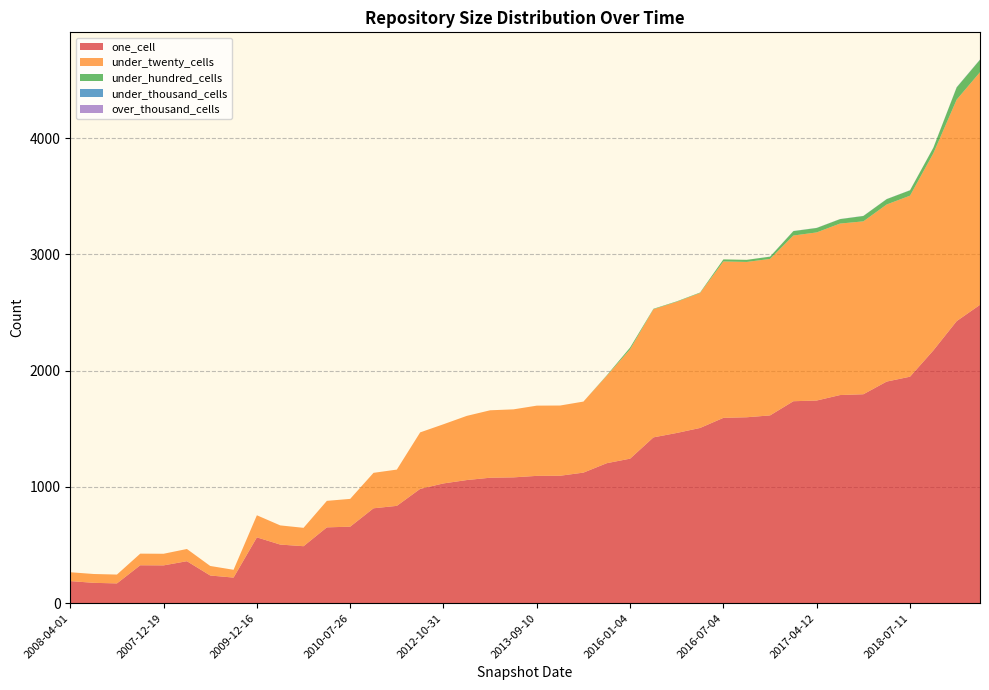

Reading left to right, extract all data points from this chart.

one_cell: 2008-04-01=190	2009-04-06=175	2008-12-17=170	2008-04-01=326	2007-12-19=325	2008-06-27=361	2008-10-10=238	2009-09-25=220	2009-12-16=566	2012-03-26=504	2012-01-18=490	2010-04-01=652	2010-07-26=658	2011-02-21=816	2011-06-10=837	2012-07-13=983	2012-10-31=1030	2013-02-20=1059	2013-05-21=1079	2013-07-09=1082	2013-09-10=1095	2013-12-20=1096	2014-03-28=1123	2014-09-08=1204	2016-01-04=1243	2015-01-19=1426	2015-04-09=1464	2015-07-03=1507	2016-07-04=1594	2016-04-05=1599	2016-10-07=1615	2017-07-24=1737	2017-04-12=1743	2017-10-12=1790	2017-12-22=1797	2018-04-09=1906	2018-07-11=1948	2019-01-01=2174	2019-07-01=2426	2019-10-09=2566
under_twenty_cells: 2008-04-01=76	2009-04-06=76	2008-12-17=76	2008-04-01=100	2007-12-19=100	2008-06-27=105	2008-10-10=82	2009-09-25=67	2009-12-16=190	2012-03-26=165	2012-01-18=158	2010-04-01=228	2010-07-26=239	2011-02-21=305	2011-06-10=312	2012-07-13=486	2012-10-31=509	2013-02-20=552	2013-05-21=580	2013-07-09=585	2013-09-10=604	2013-12-20=604	2014-03-28=611	2014-09-08=752	2016-01-04=941	2015-01-19=1102	2015-04-09=1128	2015-07-03=1161	2016-07-04=1345	2016-04-05=1336	2016-10-07=1346	2017-07-24=1425	2017-04-12=1446	2017-10-12=1475	2017-12-22=1487	2018-04-09=1523	2018-07-11=1557	2019-01-01=1695	2019-07-01=1905	2019-10-09=2001
under_hundred_cells: 2008-04-01=0	2009-04-06=0	2008-12-17=0	2008-04-01=0	2007-12-19=0	2008-06-27=0	2008-10-10=0	2009-09-25=0	2009-12-16=0	2012-03-26=0	2012-01-18=0	2010-04-01=0	2010-07-26=0	2011-02-21=0	2011-06-10=0	2012-07-13=0	2012-10-31=0	2013-02-20=0	2013-05-21=0	2013-07-09=0	2013-09-10=0	2013-12-20=0	2014-03-28=0	2014-09-08=4	2016-01-04=15	2015-01-19=4	2015-04-09=4	2015-07-03=4	2016-07-04=18	2016-04-05=18	2016-10-07=19	2017-07-24=38	2017-04-12=38	2017-10-12=38	2017-12-22=46	2018-04-09=46	2018-07-11=46	2019-01-01=48	2019-07-01=105	2019-10-09=107
under_thousand_cells: 2008-04-01=0	2009-04-06=0	2008-12-17=0	2008-04-01=0	2007-12-19=0	2008-06-27=0	2008-10-10=0	2009-09-25=0	2009-12-16=0	2012-03-26=0	2012-01-18=0	2010-04-01=0	2010-07-26=0	2011-02-21=0	2011-06-10=0	2012-07-13=0	2012-10-31=0	2013-02-20=0	2013-05-21=0	2013-07-09=0	2013-09-10=0	2013-12-20=0	2014-03-28=0	2014-09-08=0	2016-01-04=0	2015-01-19=0	2015-04-09=0	2015-07-03=0	2016-07-04=0	2016-04-05=0	2016-10-07=1	2017-07-24=1	2017-04-12=1	2017-10-12=1	2017-12-22=1	2018-04-09=1	2018-07-11=1	2019-01-01=1	2019-07-01=2	2019-10-09=2
over_thousand_cells: 2008-04-01=0	2009-04-06=0	2008-12-17=0	2008-04-01=0	2007-12-19=0	2008-06-27=0	2008-10-10=0	2009-09-25=0	2009-12-16=0	2012-03-26=0	2012-01-18=0	2010-04-01=0	2010-07-26=0	2011-02-21=0	2011-06-10=0	2012-07-13=0	2012-10-31=0	2013-02-20=0	2013-05-21=0	2013-07-09=0	2013-09-10=0	2013-12-20=0	2014-03-28=0	2014-09-08=0	2016-01-04=0	2015-01-19=0	2015-04-09=0	2015-07-03=0	2016-07-04=0	2016-04-05=0	2016-10-07=0	2017-07-24=0	2017-04-12=0	2017-10-12=0	2017-12-22=0	2018-04-09=0	2018-07-11=0	2019-01-01=0	2019-07-01=0	2019-10-09=0